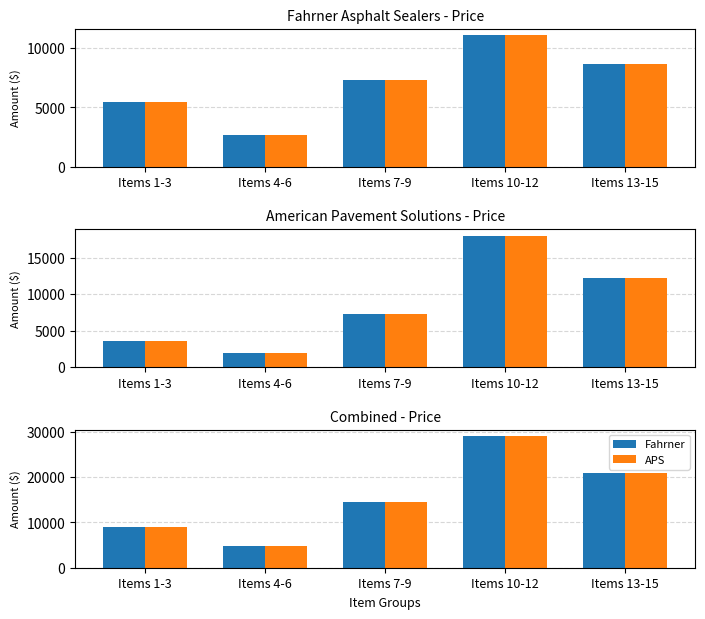

True or false: APS has a value of 7526.8 at Items 13-15.

False